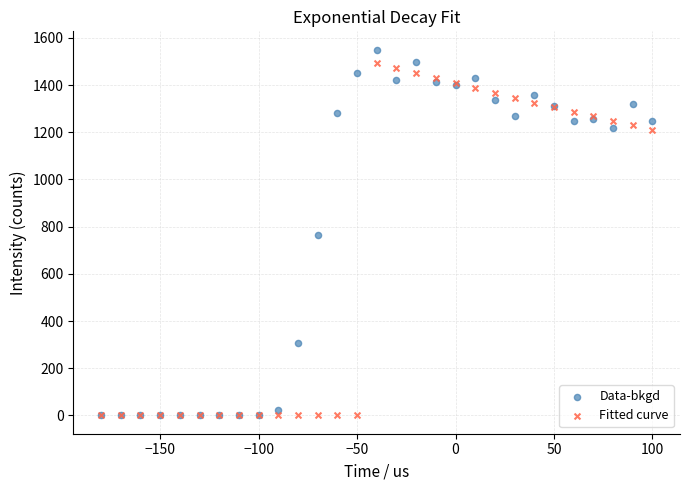

Which series has the widest spread of Y values?

Data-bkgd